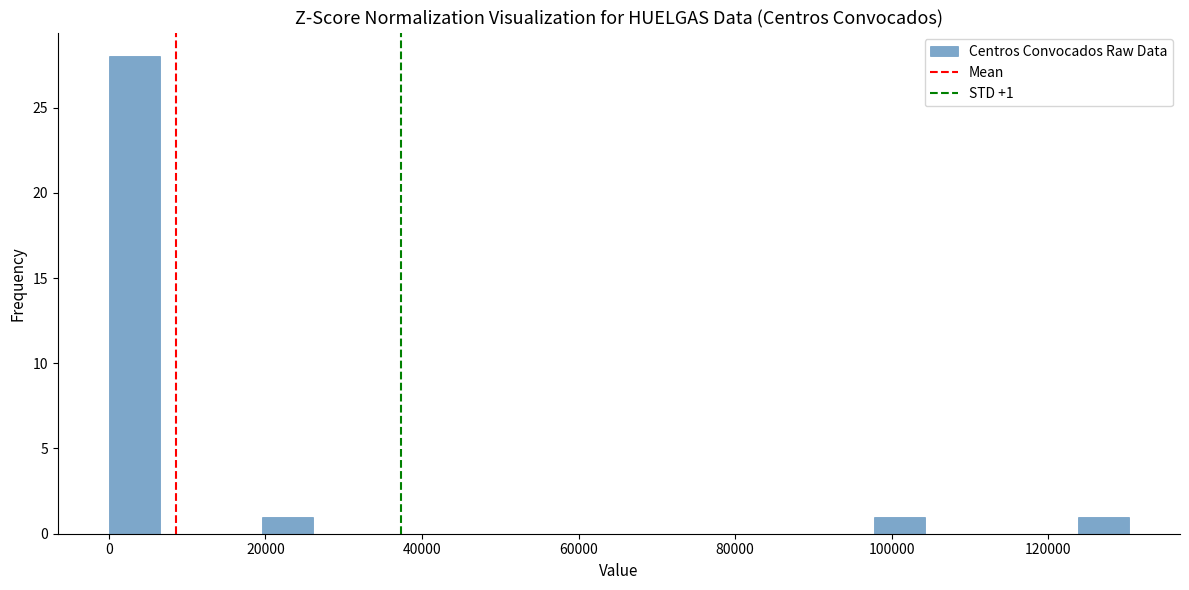

Around what value on the x-axis is the tallest bar? Give the approximate position of its centre, as read against the axis.

4000